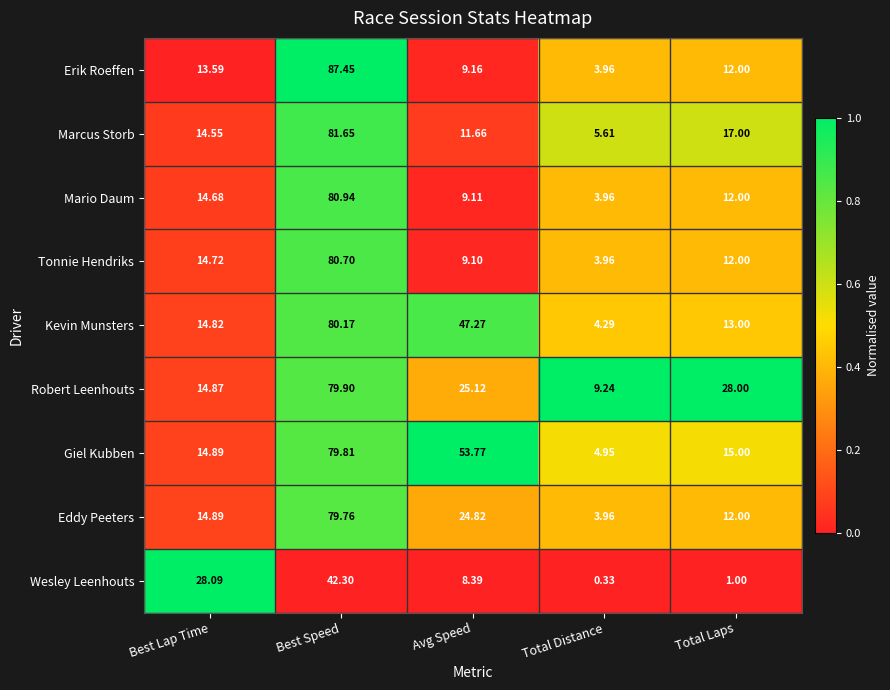

At which label is Erik Roeffen closest to 45?

Best Lap Time